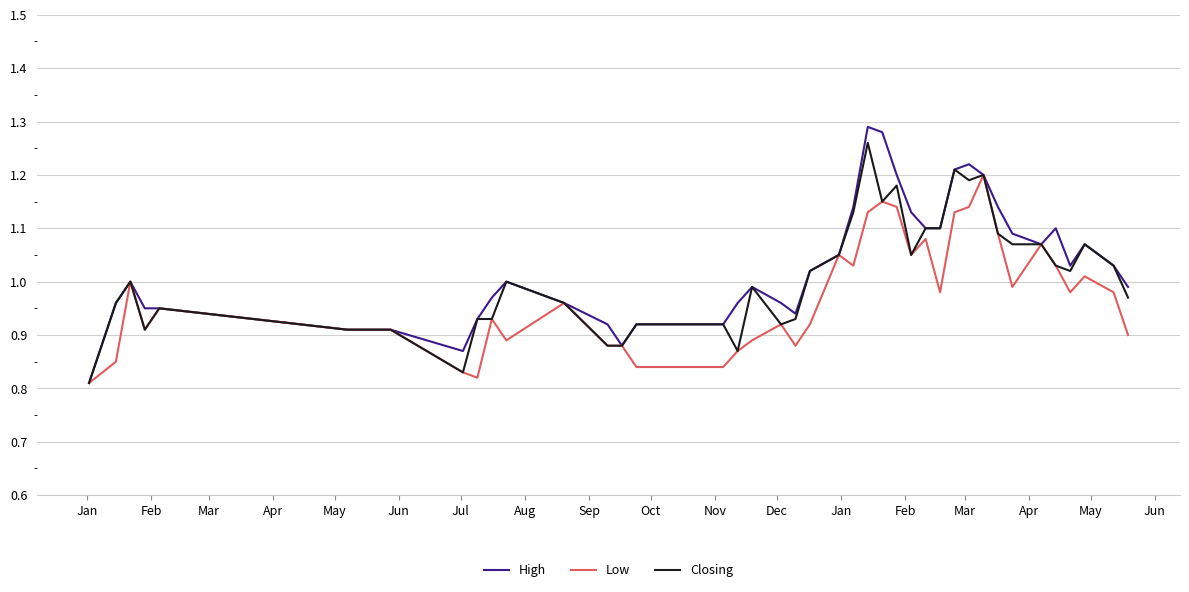

Which series has the largest total across all categories?

High